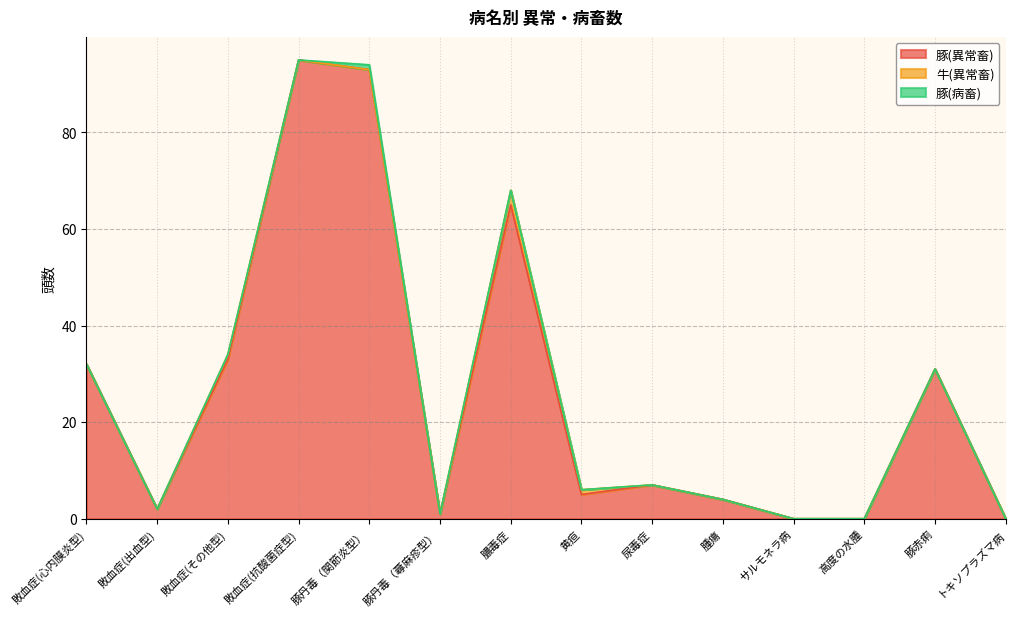

The value of 豚(病畜) at 豚丹毒（蕁麻疹型） is 1. True or false?

False